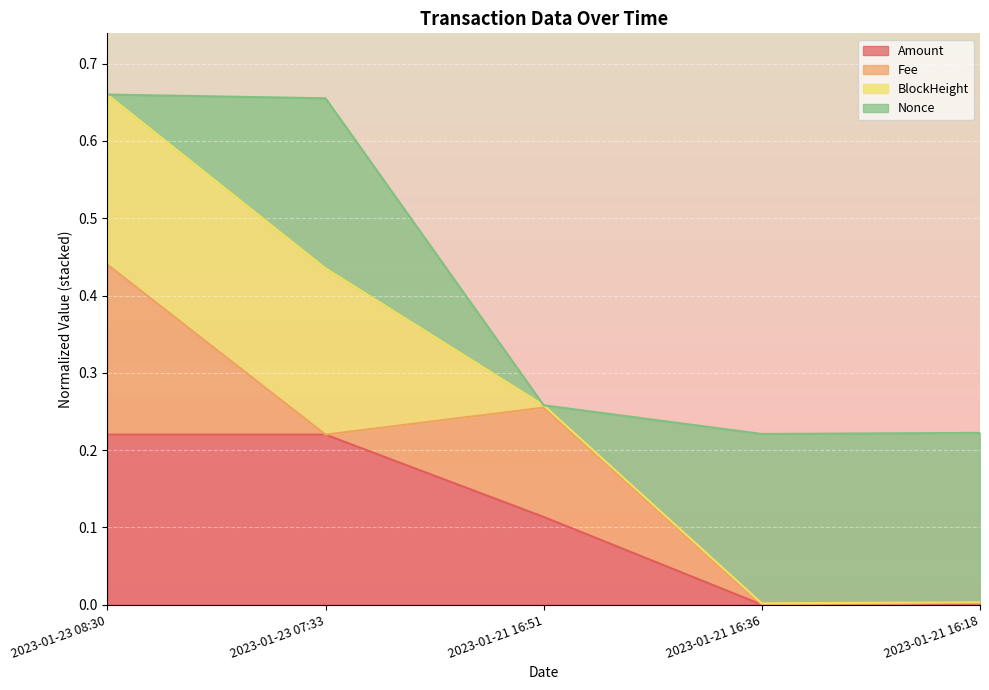

True or false: Amount and BlockHeight intersect in this chart.

False